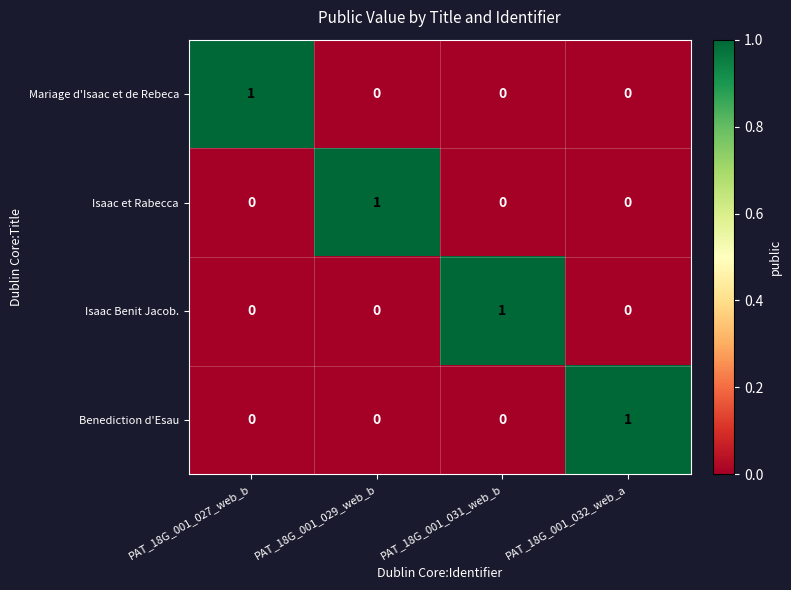

How many positive values does the Isaac et Rabecca series have?

1